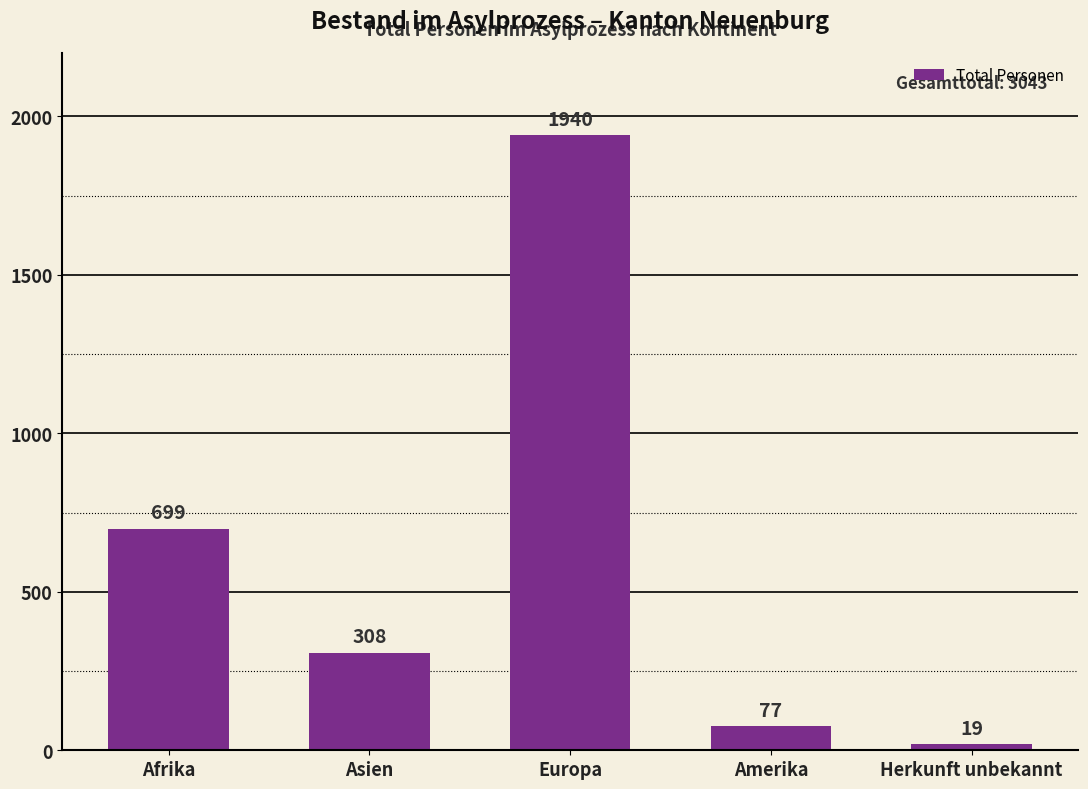

What is the sum of all values?

3043